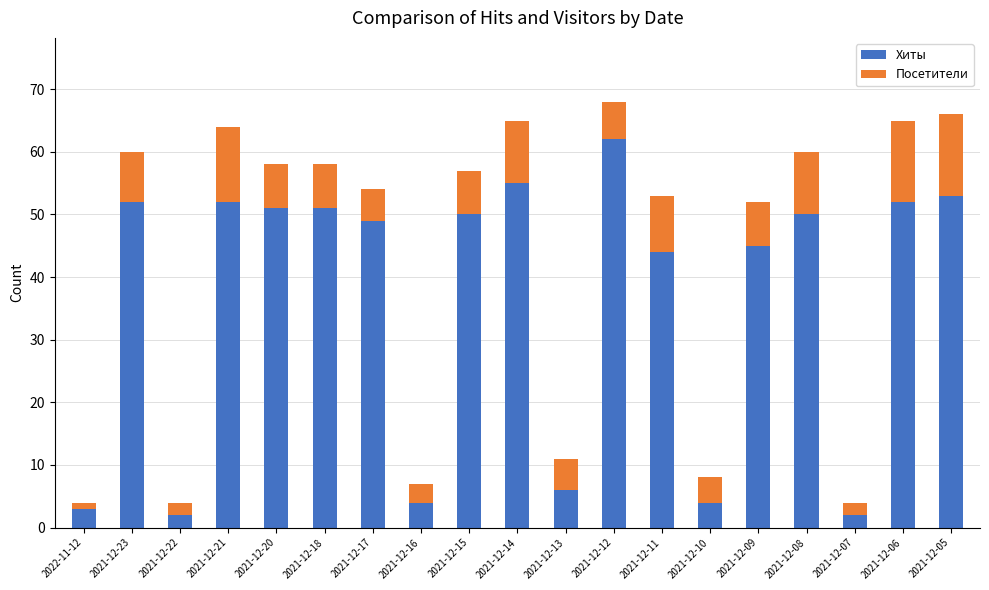

What is the sum of all Хиты values?

687